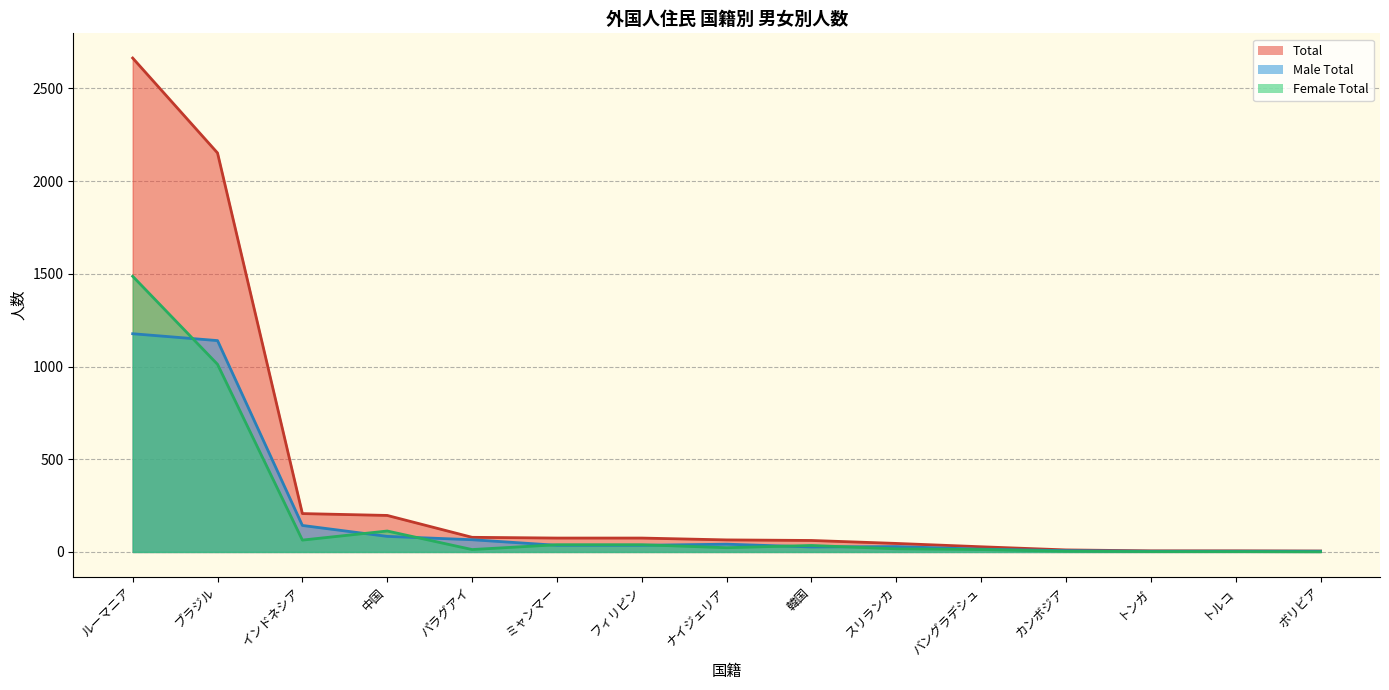

True or false: Female Line and Male Line cross at least once.

True